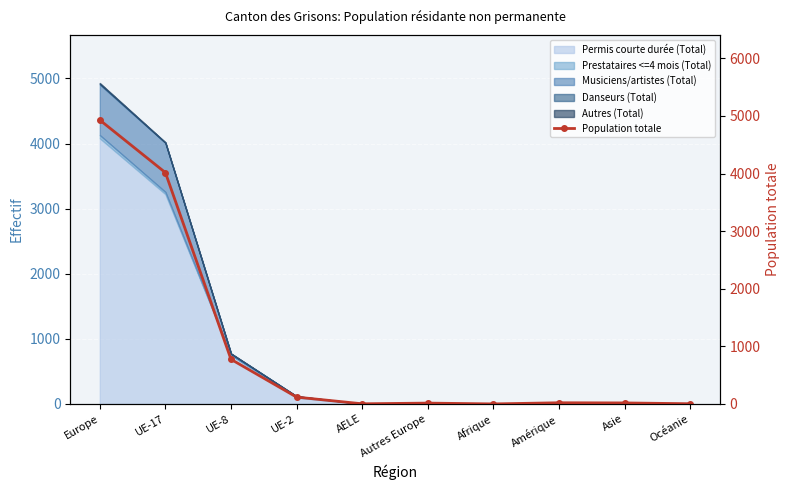

Which label corresponds to the smallest value in the chart?

Afrique